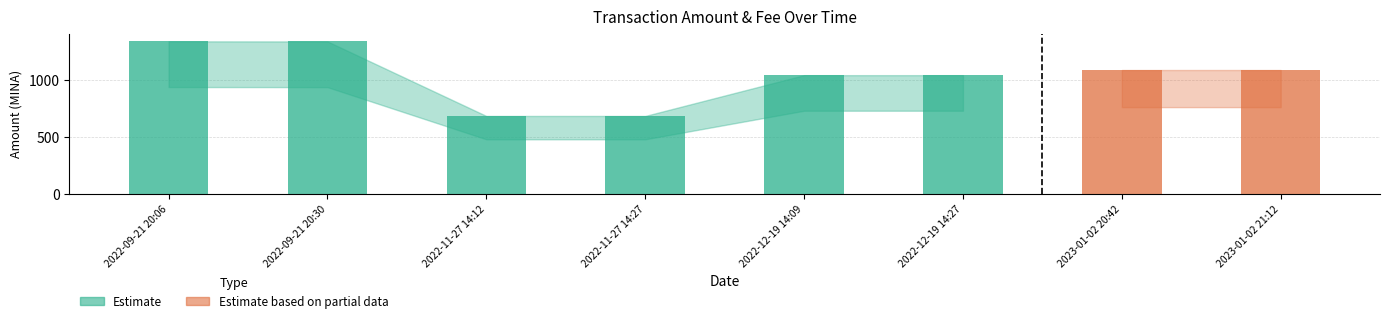

What is the label of the 1st bar from the right?

2023-01-02 21:12